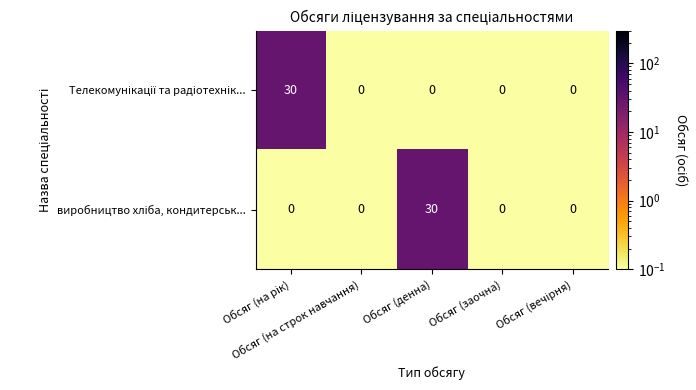

At how many categories does at least one series exceed 15?

2